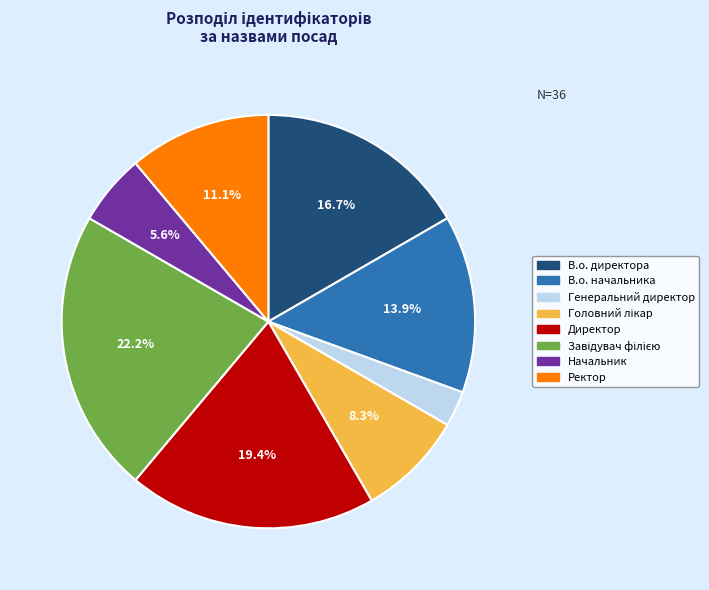

Which slice is the smallest?

Генеральний директор